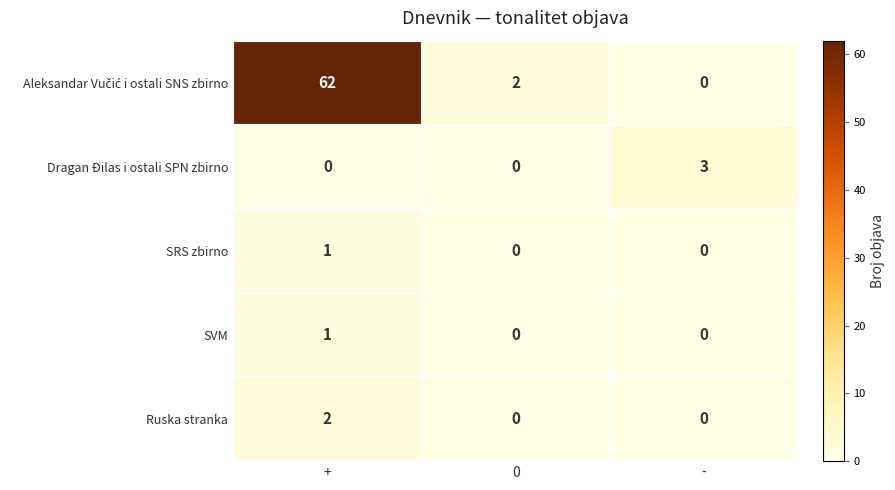

What is the total value across all series at +?

66